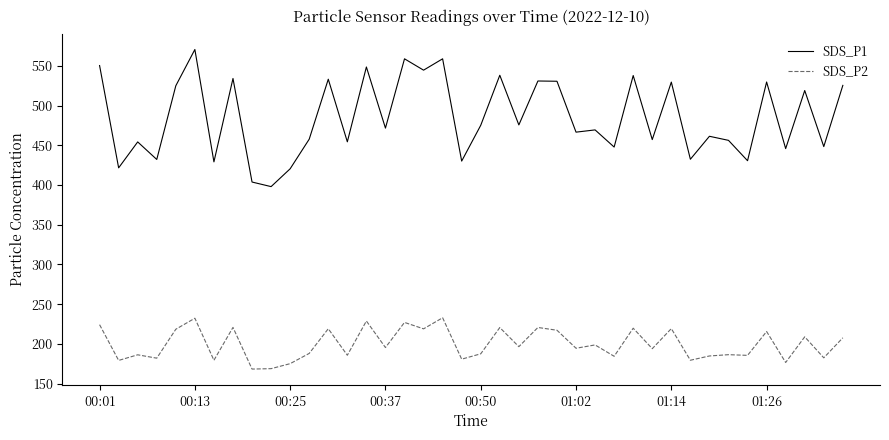

Rank the series by their maximum value, from lowest to highest.

SDS_P2, SDS_P1